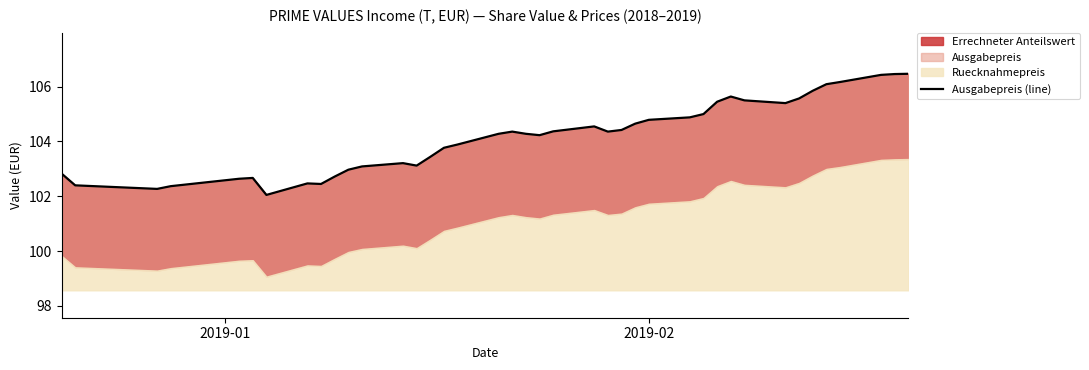

How many data points are less than 104?

17